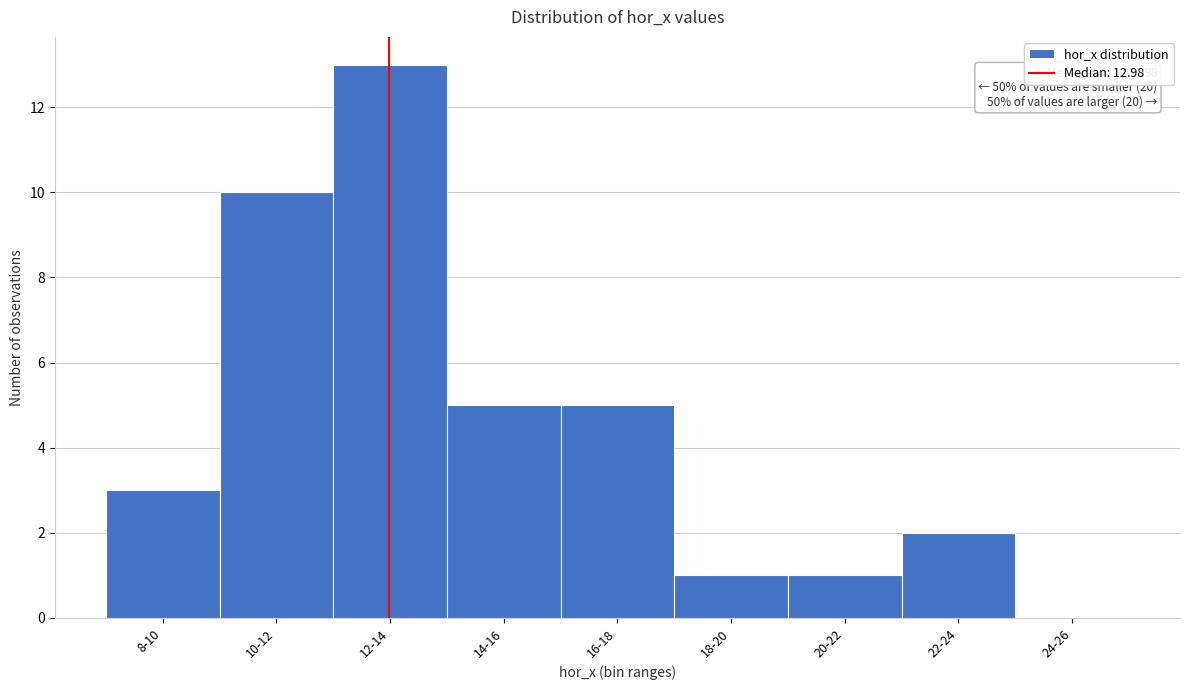

Reading left to right, list all the values displayed in this chart.

8-10=3	10-12=10	12-14=13	14-16=5	16-18=5	18-20=1	20-22=1	22-24=2	24-26=0